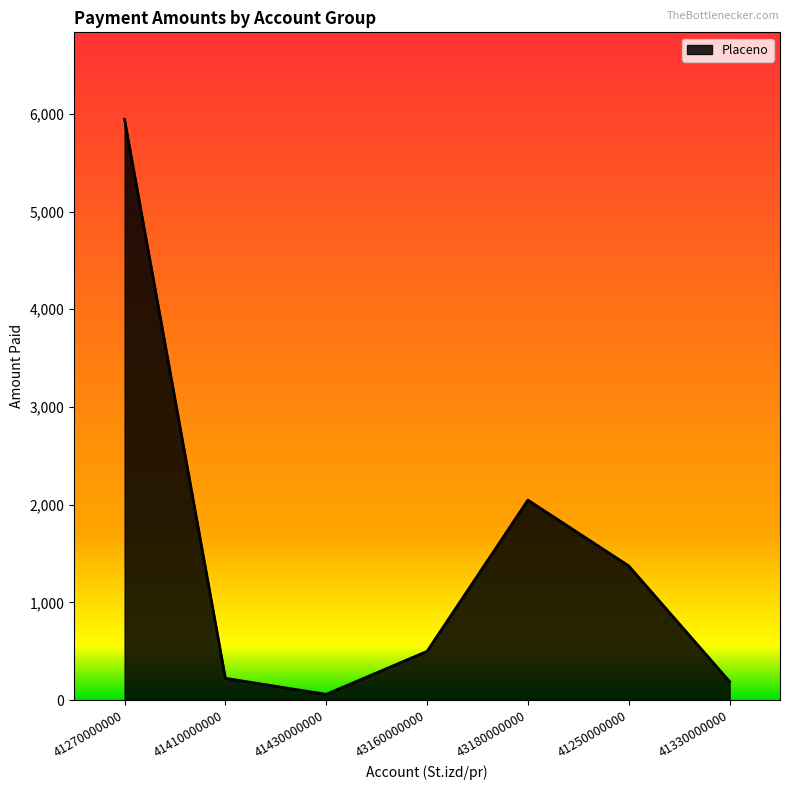

True or false: the data shows 223.7 at 41410000000.

True